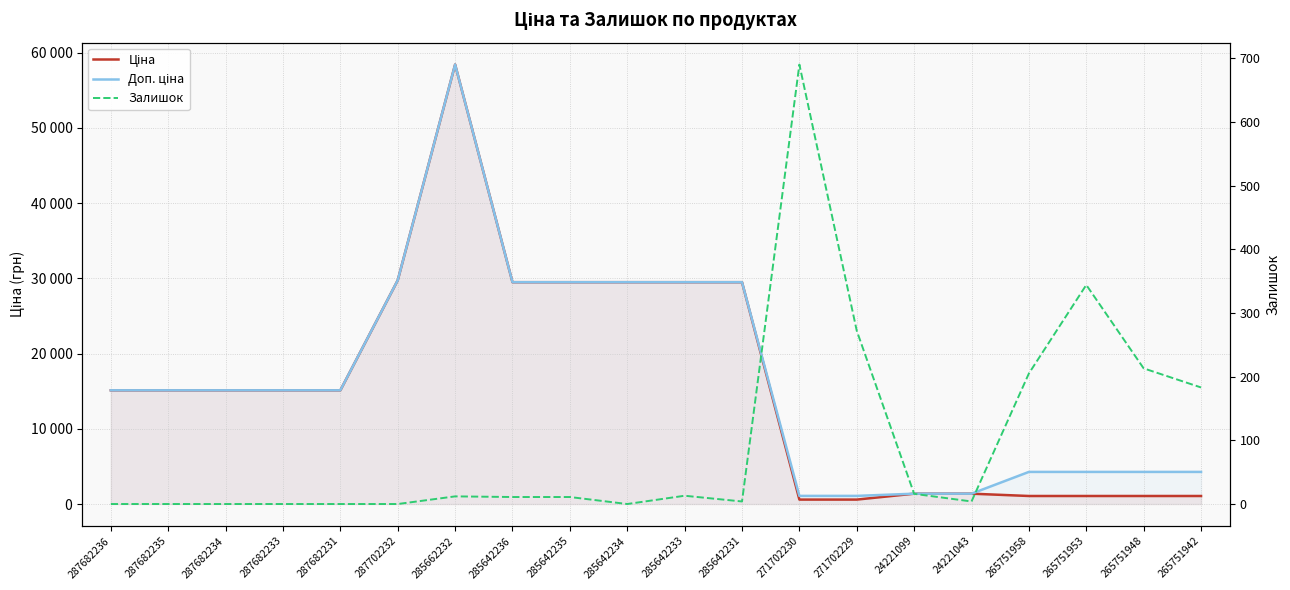

True or false: Доп. ціна has more than 1 interior local peaks.

False